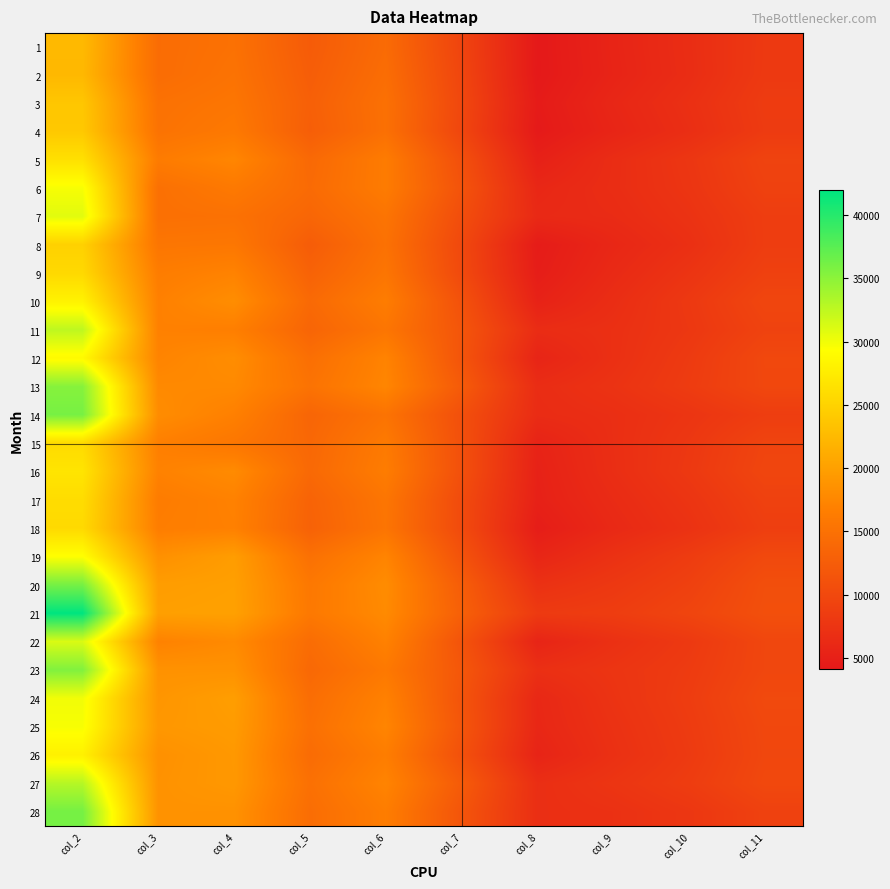

Reading left to right, what are all the values shown in this chart?

1: col_2=22501	col_3=14442	col_4=15025	col_5=12342	col_6=14248	col_7=9453	col_8=4153	col_9=5522	col_10=6645	col_11=8056
2: col_2=22363	col_3=14445	col_4=15216	col_5=12569	col_6=14532	col_7=9633	col_8=4119	col_9=5454	col_10=6591	col_11=8104
3: col_2=23755	col_3=15032	col_4=15555	col_5=12863	col_6=14932	col_7=9813	col_8=4407	col_9=5829	col_10=6958	col_11=8392
4: col_2=23972	col_3=15200	col_4=15971	col_5=12686	col_6=14871	col_7=9649	col_8=4244	col_9=5612	col_10=6757	col_11=8279
5: col_2=26350	col_3=16259	col_4=17413	col_5=13996	col_6=16278	col_7=10844	col_8=5075	col_9=6575	col_10=7725	col_11=9326
6: col_2=29707	col_3=14900	col_4=15996	col_5=14209	col_6=16286	col_7=11282	col_8=5866	col_9=6620	col_10=7592	col_11=9093
7: col_2=30773	col_3=14877	col_4=15022	col_5=13654	col_6=15394	col_7=10583	col_8=6149	col_9=6401	col_10=7300	col_11=8606
8: col_2=24841	col_3=15582	col_4=15736	col_5=12460	col_6=15020	col_7=9954	col_8=4478	col_9=5859	col_10=6935	col_11=8580
9: col_2=25601	col_3=16430	col_4=17083	col_5=13200	col_6=15507	col_7=10109	col_8=4685	col_9=6211	col_10=7484	col_11=8991
10: col_2=28130	col_3=16841	col_4=18150	col_5=14073	col_6=16406	col_7=11081	col_8=5278	col_9=6641	col_10=8027	col_11=9655
11: col_2=32544	col_3=16898	col_4=16667	col_5=13513	col_6=15546	col_7=11554	col_8=6521	col_9=6938	col_10=7887	col_11=9258
12: col_2=28823	col_3=17193	col_4=18130	col_5=14727	col_6=17157	col_7=11434	col_8=5562	col_9=6958	col_10=8236	col_11=9902
13: col_2=35267	col_3=17762	col_4=17745	col_5=15215	col_6=17389	col_7=12223	col_8=6571	col_9=7300	col_10=8413	col_11=9839
14: col_2=36010	col_3=18058	col_4=16802	col_5=13556	col_6=15266	col_7=10837	col_8=6467	col_9=6798	col_10=7569	col_11=8603
15: col_2=25787	col_3=16747	col_4=15677	col_5=13825	col_6=16085	col_7=10893	col_8=5427	col_9=6780	col_10=7888	col_11=9437
16: col_2=26746	col_3=16979	col_4=17895	col_5=13998	col_6=16387	col_7=10889	col_8=5220	col_9=6719	col_10=8018	col_11=9627
17: col_2=25967	col_3=16341	col_4=16973	col_5=13298	col_6=15561	col_7=10269	col_8=5133	col_9=6395	col_10=7567	col_11=9078
18: col_2=25665	col_3=16500	col_4=16868	col_5=13130	col_6=15434	col_7=10225	col_8=4672	col_9=6109	col_10=7232	col_11=8741
19: col_2=29365	col_3=18448	col_4=19666	col_5=14945	col_6=17236	col_7=11259	col_8=5734	col_9=7150	col_10=8432	col_11=10028
20: col_2=36083	col_3=19693	col_4=19919	col_5=15852	col_6=18034	col_7=12535	col_8=7095	col_9=7978	col_10=9003	col_11=10759
21: col_2=41937	col_3=19911	col_4=20030	col_5=15954	col_6=17863	col_7=12874	col_8=8229	col_9=8554	col_10=9518	col_11=10884
22: col_2=31177	col_3=17014	col_4=17843	col_5=14452	col_6=16931	col_7=11309	col_8=5560	col_9=6999	col_10=8090	col_11=9733
23: col_2=35534	col_3=18601	col_4=18605	col_5=13950	col_6=15946	col_7=11727	col_8=6910	col_9=7563	col_10=8353	col_11=9752
24: col_2=29969	col_3=18933	col_4=19757	col_5=14542	col_6=16879	col_7=11404	col_8=5977	col_9=7396	col_10=8532	col_11=10114
25: col_2=29697	col_3=19115	col_4=19527	col_5=14863	col_6=17312	col_7=11590	col_8=5878	col_9=7179	col_10=8351	col_11=9876
26: col_2=27965	col_3=18484	col_4=19221	col_5=14355	col_6=16487	col_7=11000	col_8=5507	col_9=7011	col_10=8210	col_11=9788
27: col_2=32954	col_3=18606	col_4=19174	col_5=14911	col_6=17223	col_7=12275	col_8=6761	col_9=7583	col_10=8523	col_11=9967
28: col_2=36099	col_3=18618	col_4=18565	col_5=14533	col_6=16469	col_7=11503	col_8=6812	col_9=7073	col_10=7790	col_11=9100